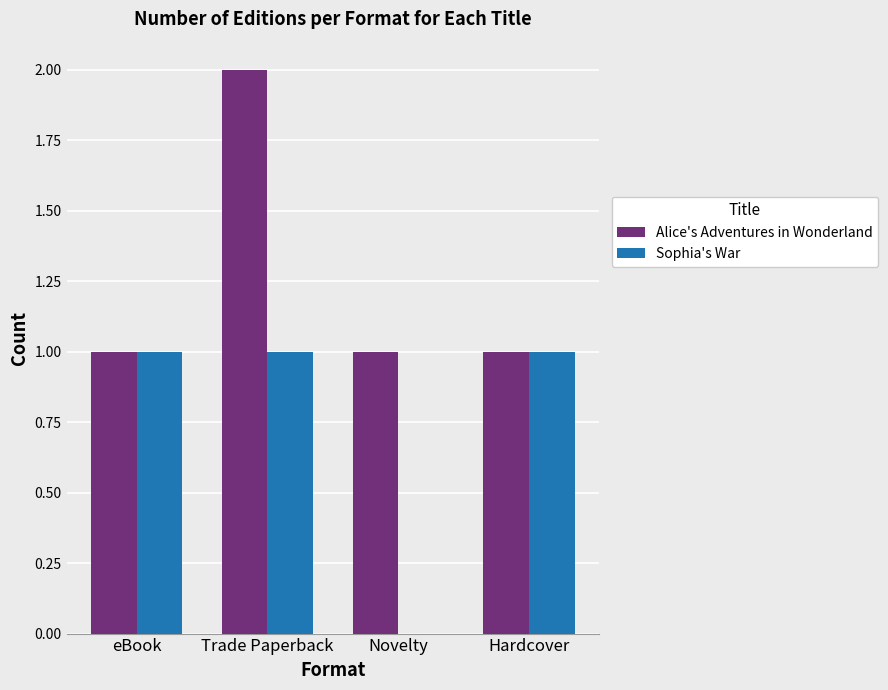

At which category is the sum across all series the highest?

Trade Paperback